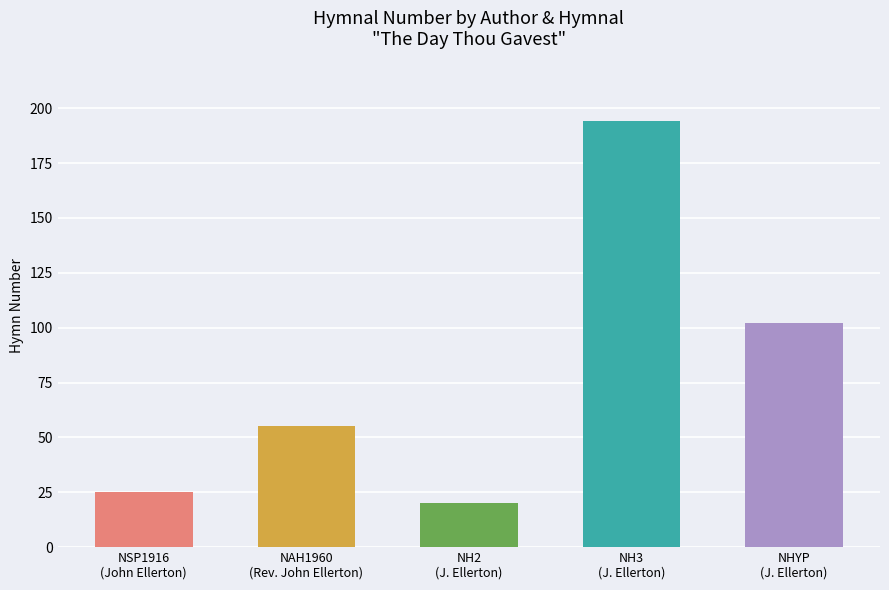

What is the change in value from NSP1916
(John Ellerton) to NHYP
(J. Ellerton)?

+77